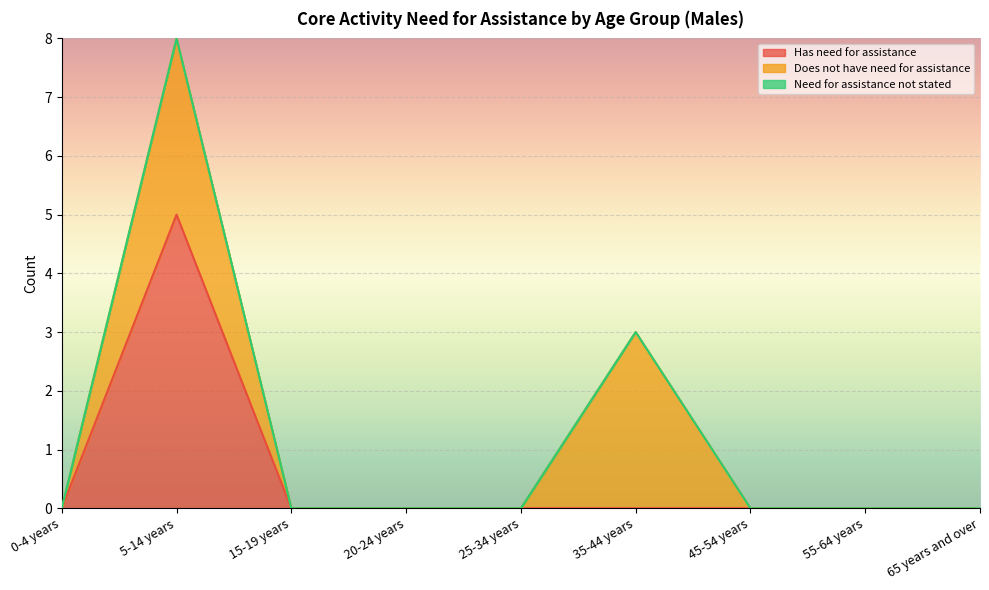

True or false: Does not have need for assistance has more than 0 points higher than both neighbors.

True